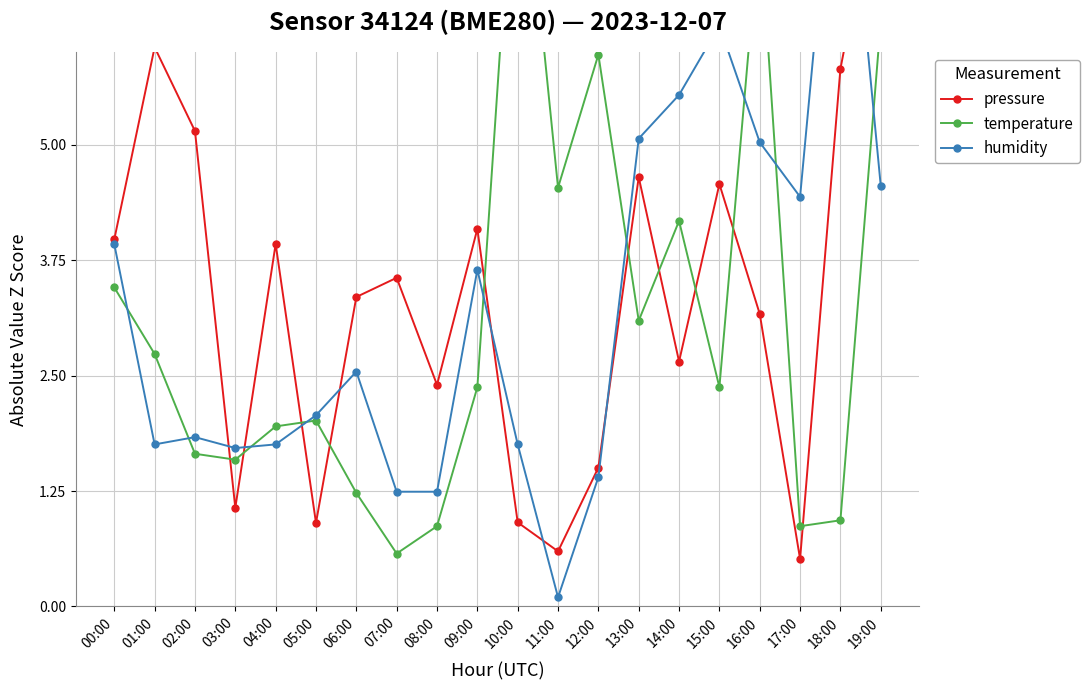

What is the difference between the temperature values at 14:00 and 08:00?

3.3